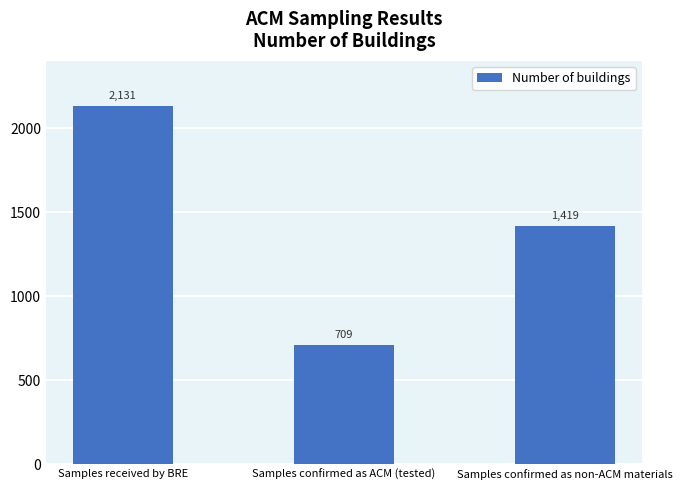

Is it true that the value at Samples confirmed as ACM (tested) is 201?

False